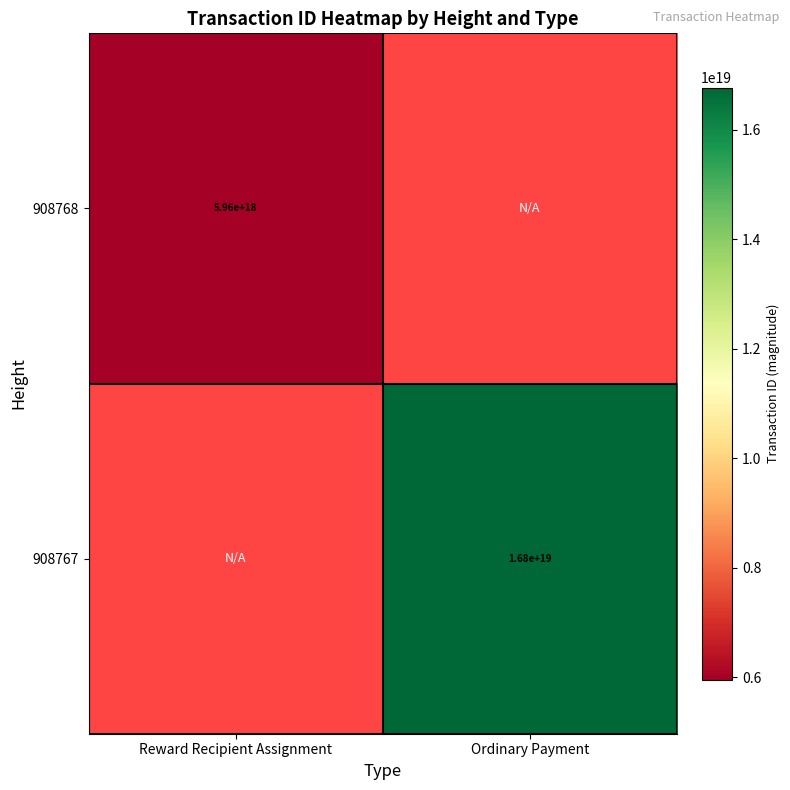

Count the number of data series in this chart.

2